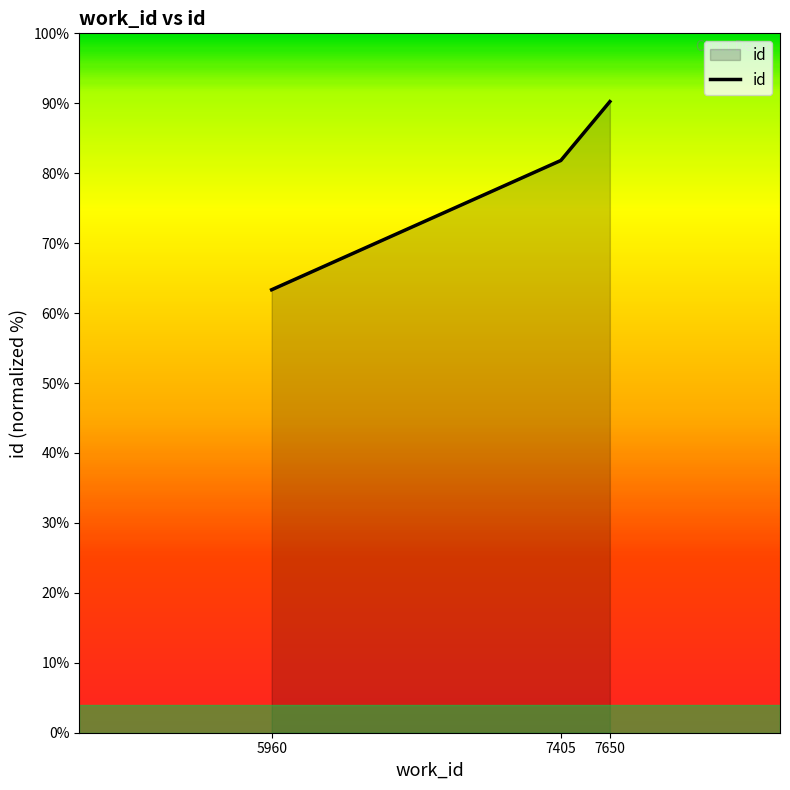

Count the number of values greater than 81.

2